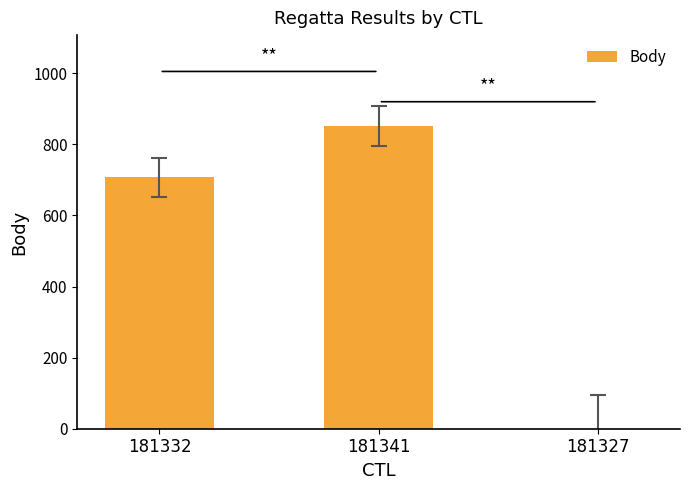

What is the change in value from 181341 to 181327?

-852